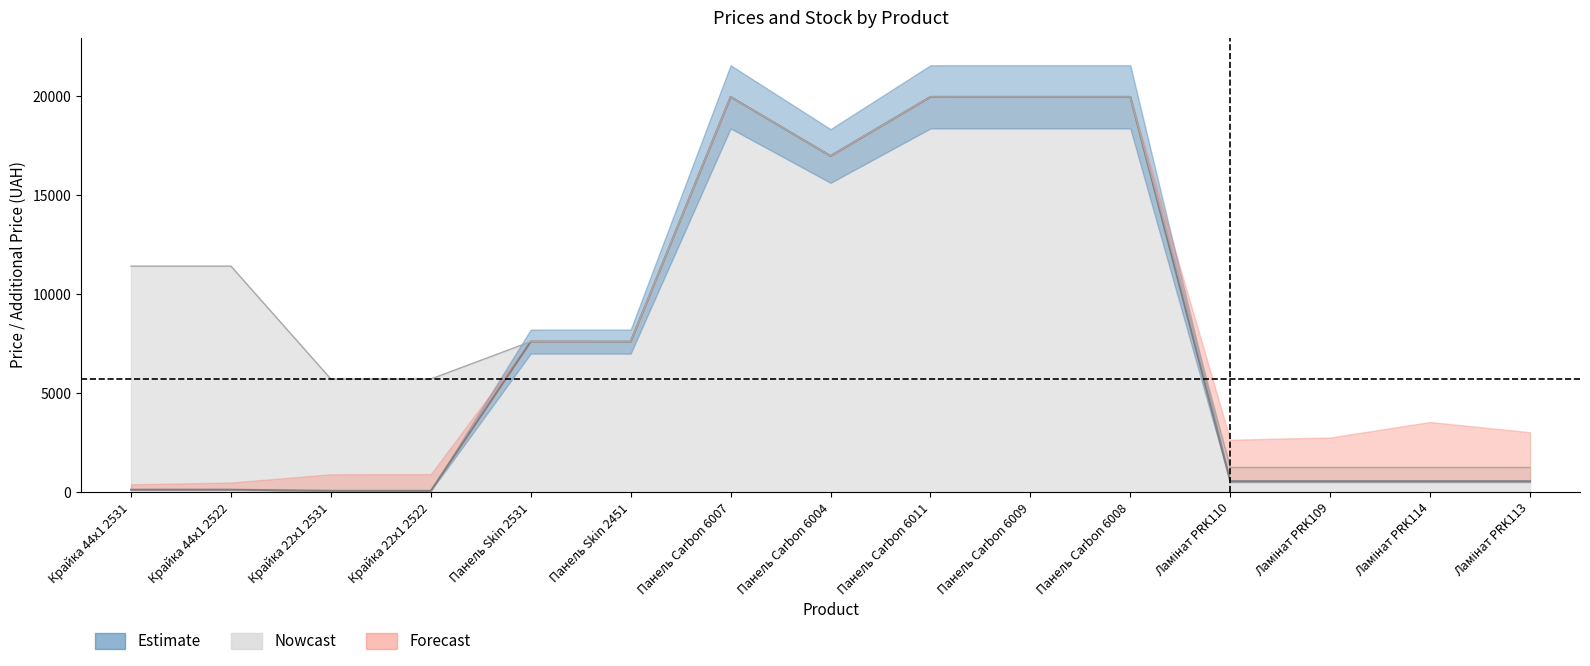

How many values in the Доп. ціна series exceed 7596?

9